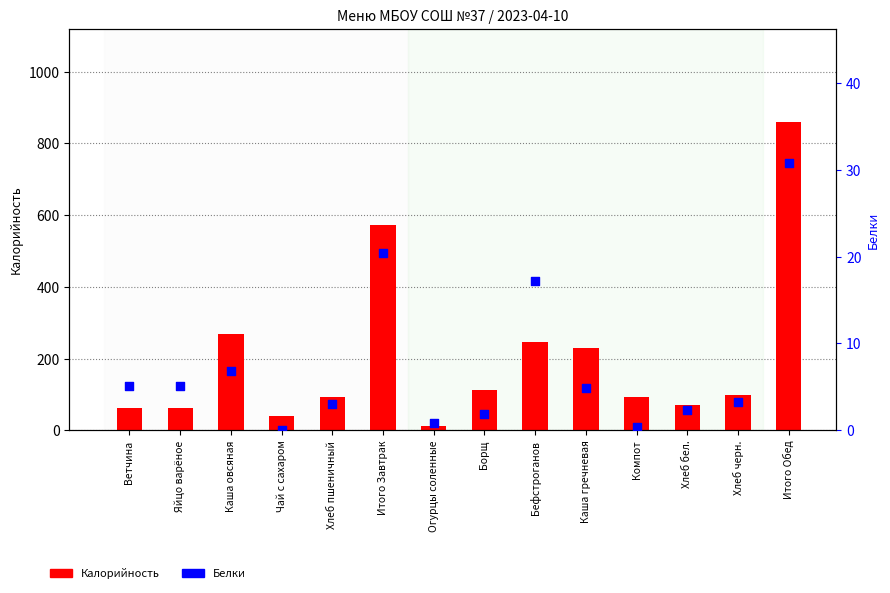

Is the value of Калорийность at Компот greater than the value of Белки at Борщ?

Yes